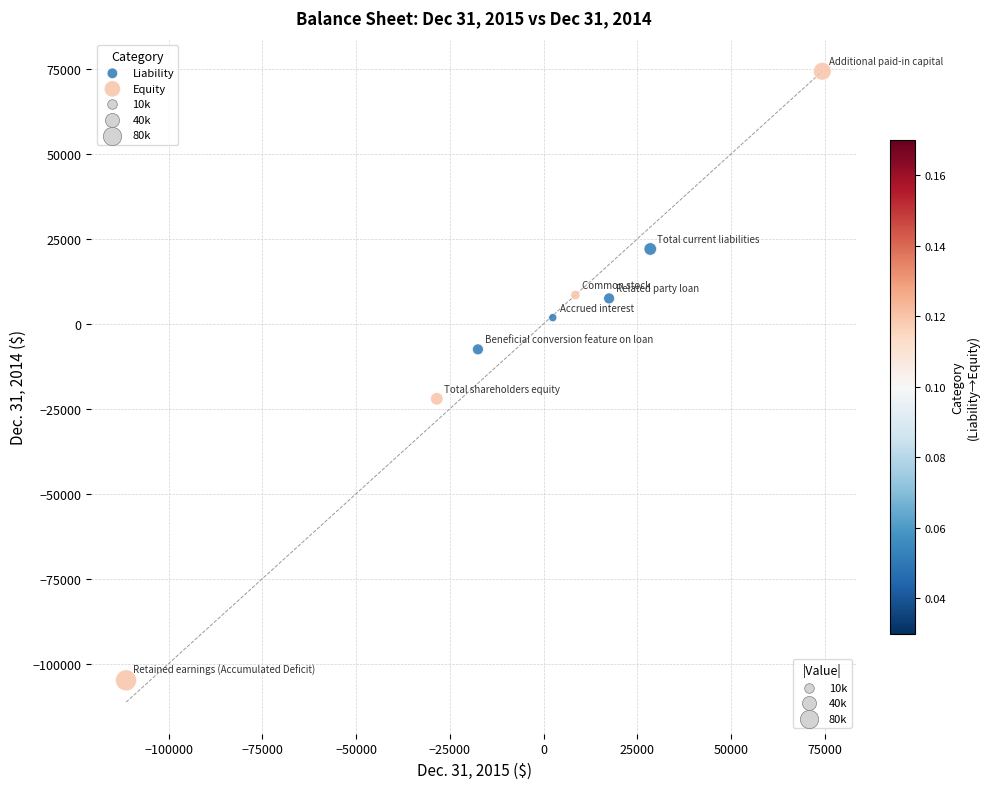

Which series has the largest Y range (max minus min)?

Equity